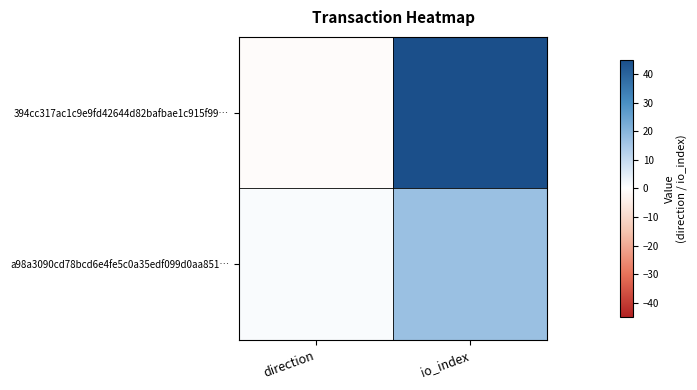

Reading right to left, what are all the values shown in this chart?

394cc317ac1c9e9fd42644d82bafbae1c915f99…: io_index=45	direction=-1
a98a3090cd78bcd6e4fe5c0a35edf099d0aa851…: io_index=17	direction=1